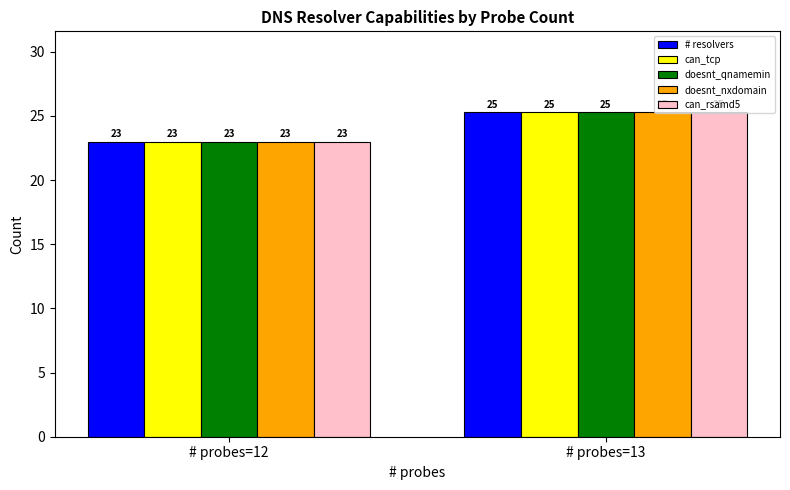

How many data points in # resolvers are above 25?

1